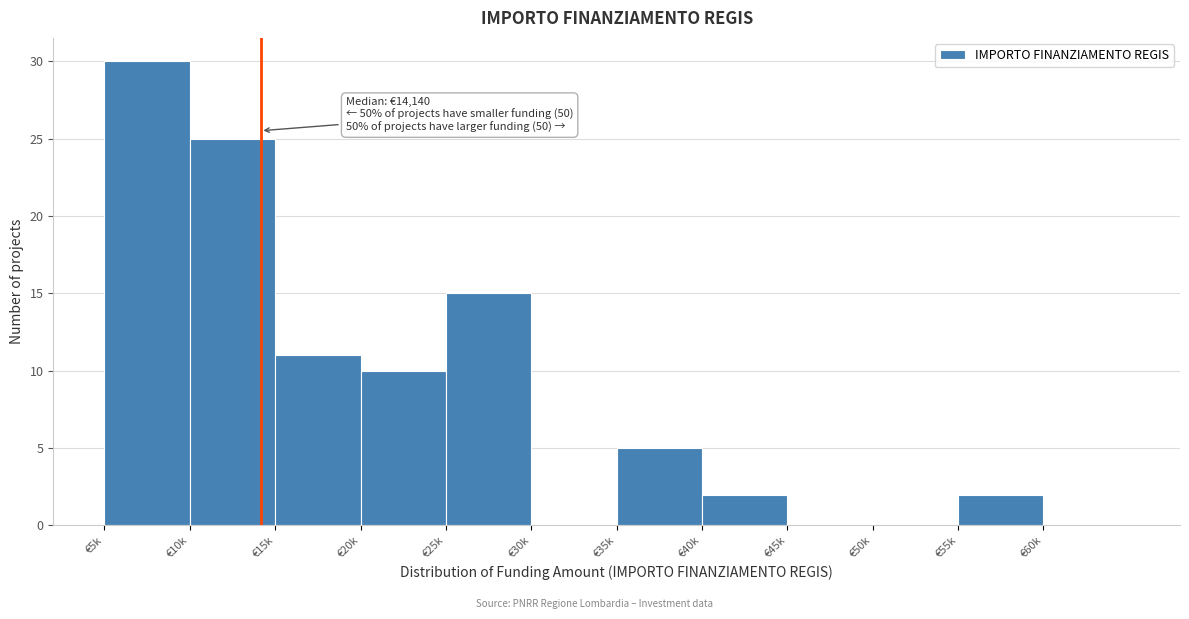

Reading left to right, what are all the values shown in this chart?

€5k=30	€10k=25	€15k=11	€20k=10	€25k=15	€30k=0	€35k=5	€40k=2	€45k=0	€50k=0	€55k=2	€60k=0